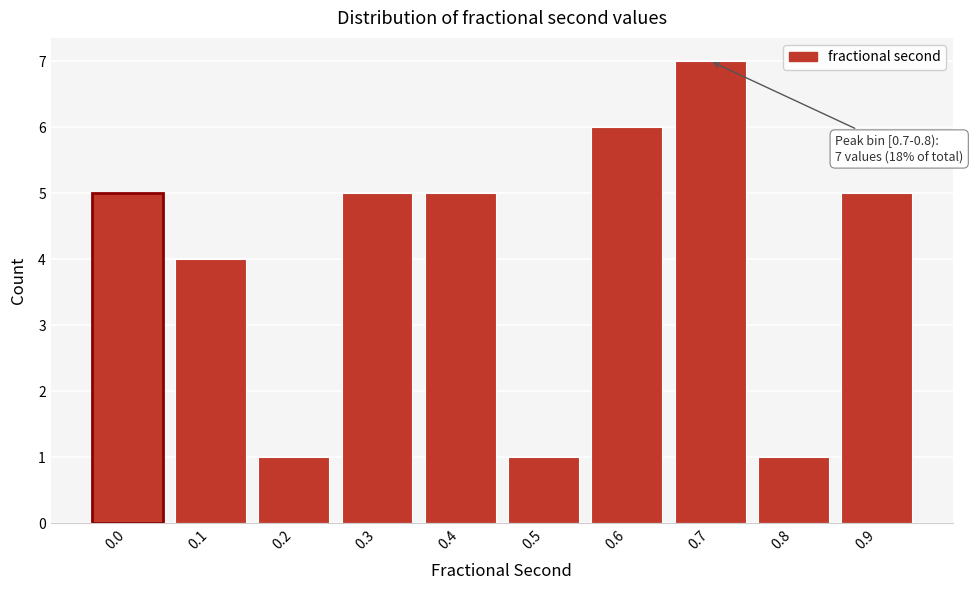

Reading left to right, list all the values displayed in this chart.

5	4	1	5	5	1	6	7	1	5